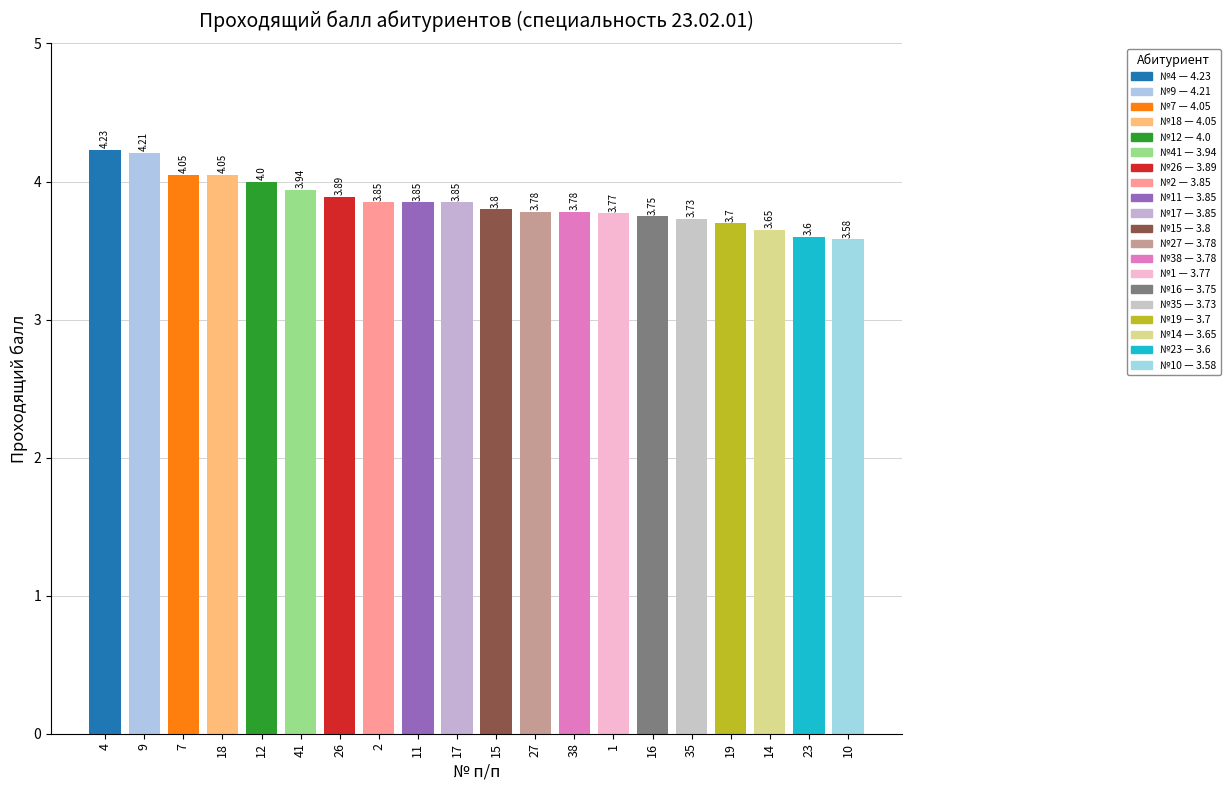

What is the smallest value displayed?

3.6